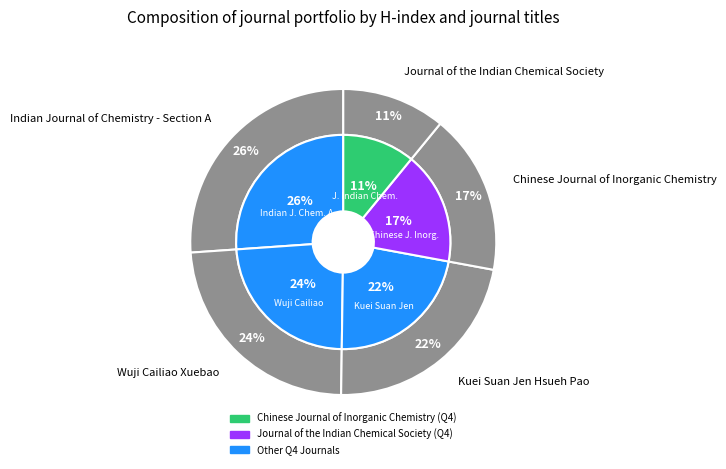

Does Wuji Cailiao Xuebao represent more than half of the total?

No